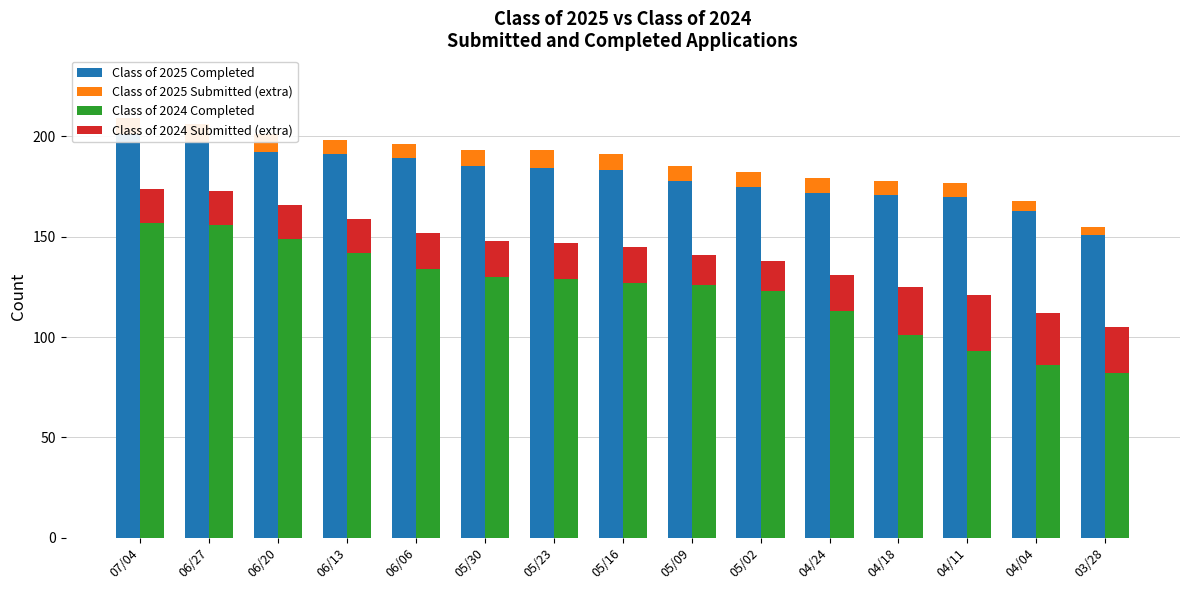

Rank the series by their maximum value, from highest to lowest.

Class of 2025 Completed, Class of 2024 Completed, Class of 2024 Submitted (extra), Class of 2025 Submitted (extra)